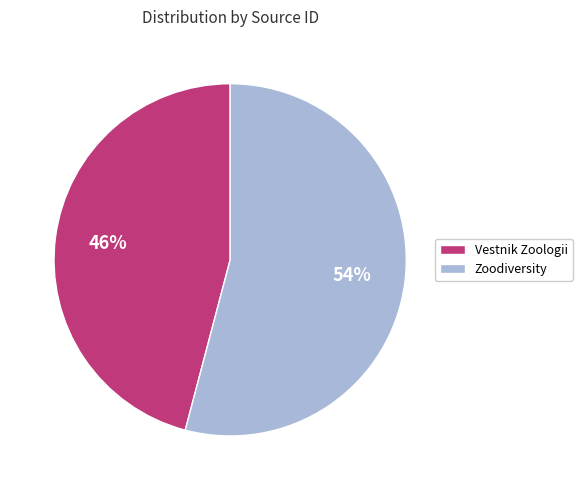

Is the sum of Vestnik Zoologii and Zoodiversity greater than half?

Yes